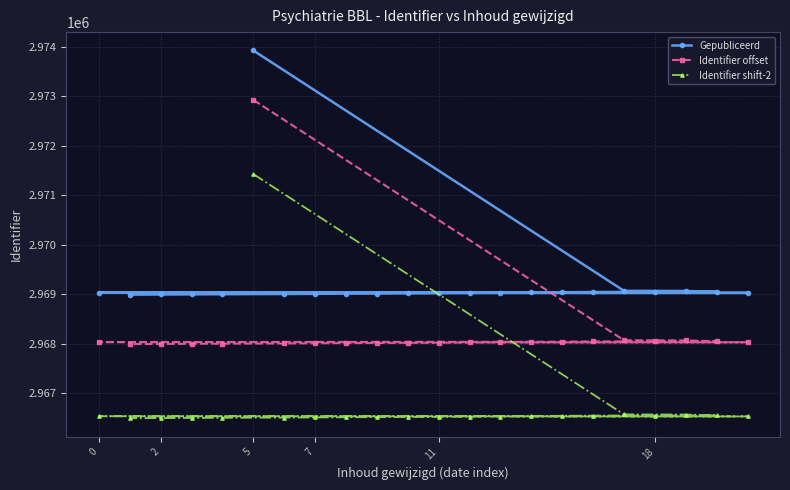

True or false: Identifier shift-2 and Identifier offset cross at least once.

False